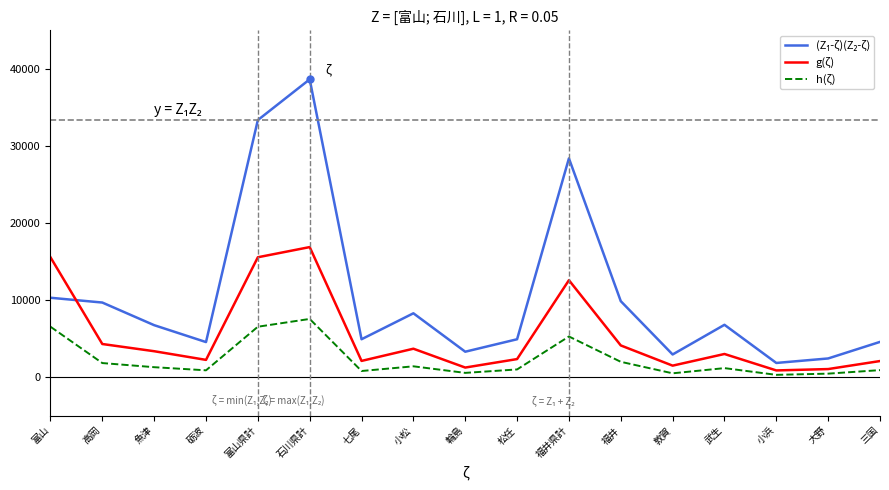

What is the difference between the maximum and minimum values in the g(ζ) series?

16007